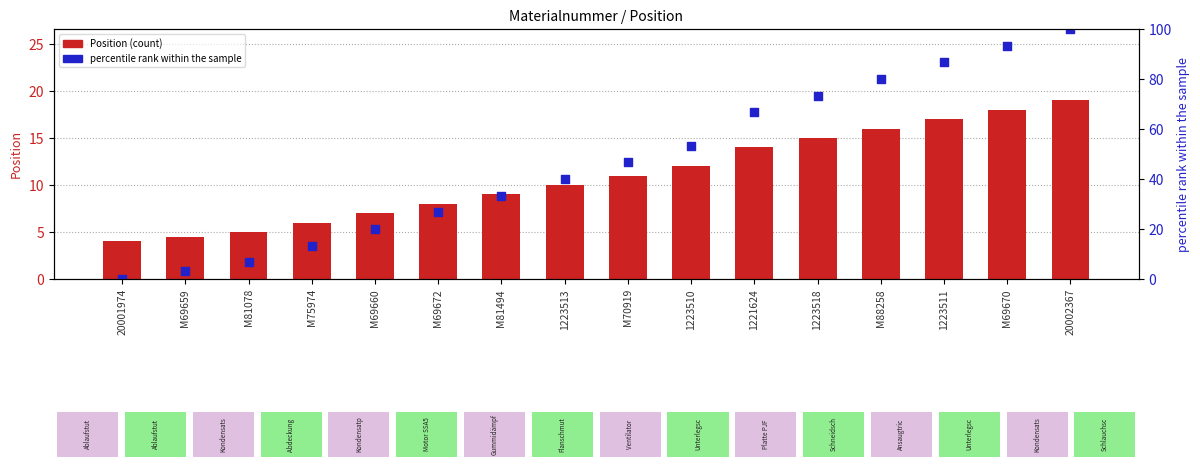

Is the value of Position at 1221624 greater than the value of percentile rank within the sample at M70919?

No